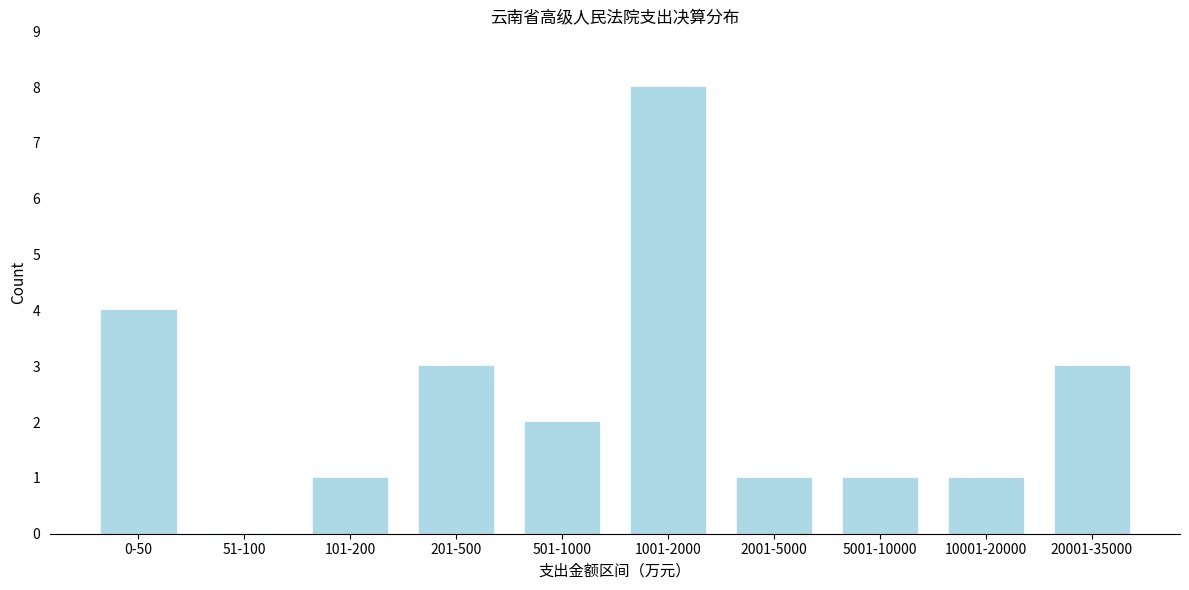

Reading right to left, transcribe all the data shown in this chart.

20001-35000=3	10001-20000=1	5001-10000=1	2001-5000=1	1001-2000=8	501-1000=2	201-500=3	101-200=1	51-100=0	0-50=4